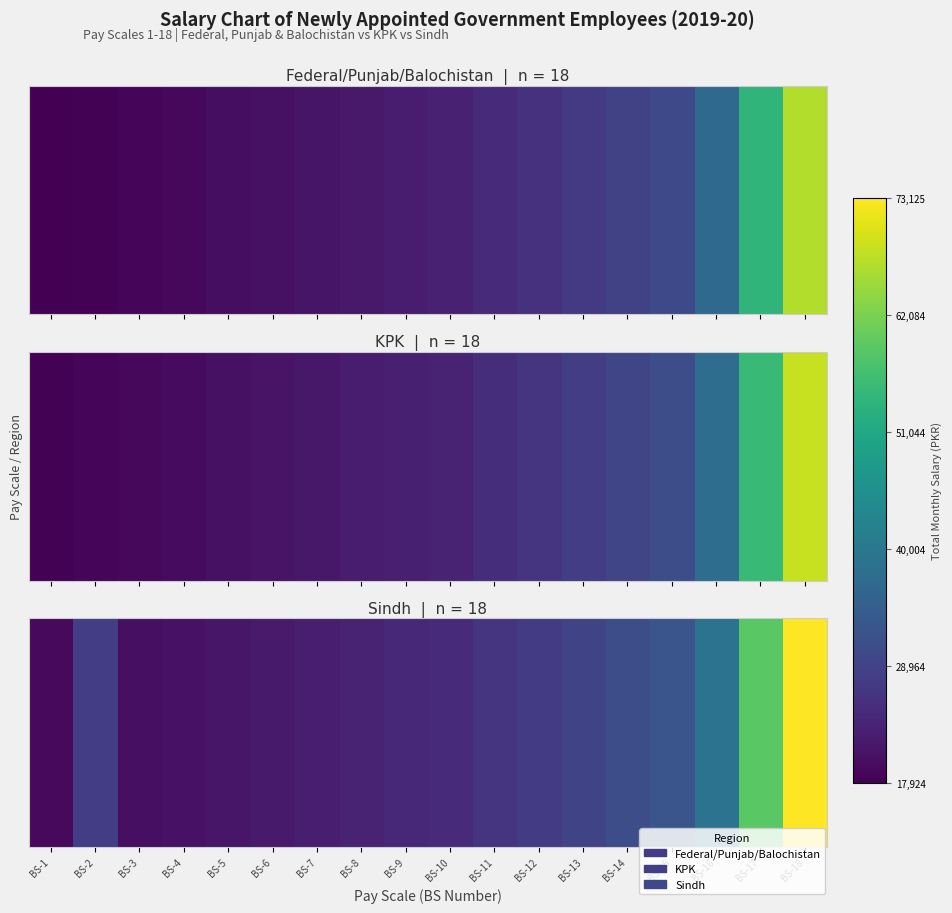

At how many categories does at least one series exceed 61619?

1